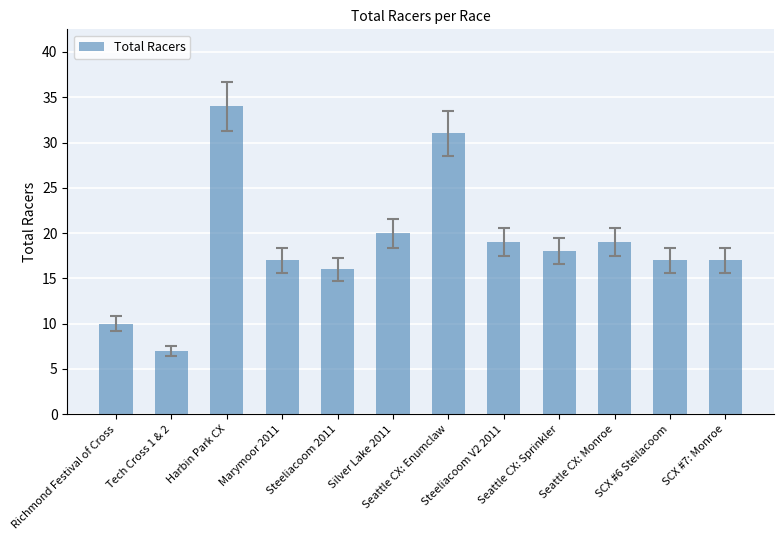

What is the value of the 11th bar from the left?

17